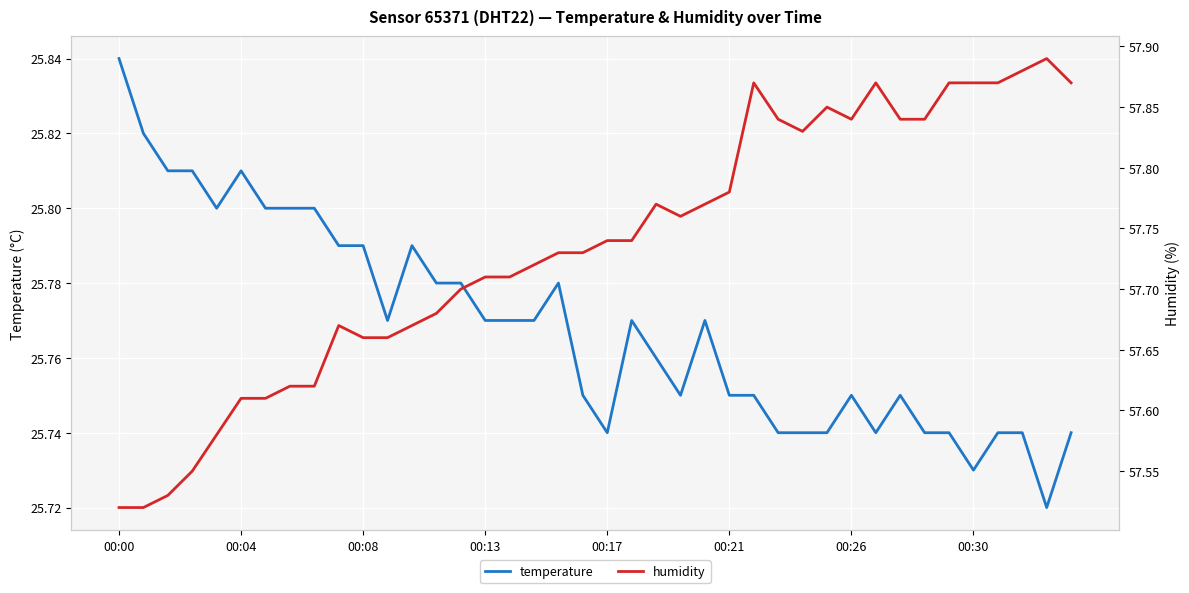

Rank the series by their maximum value, from highest to lowest.

humidity, temperature